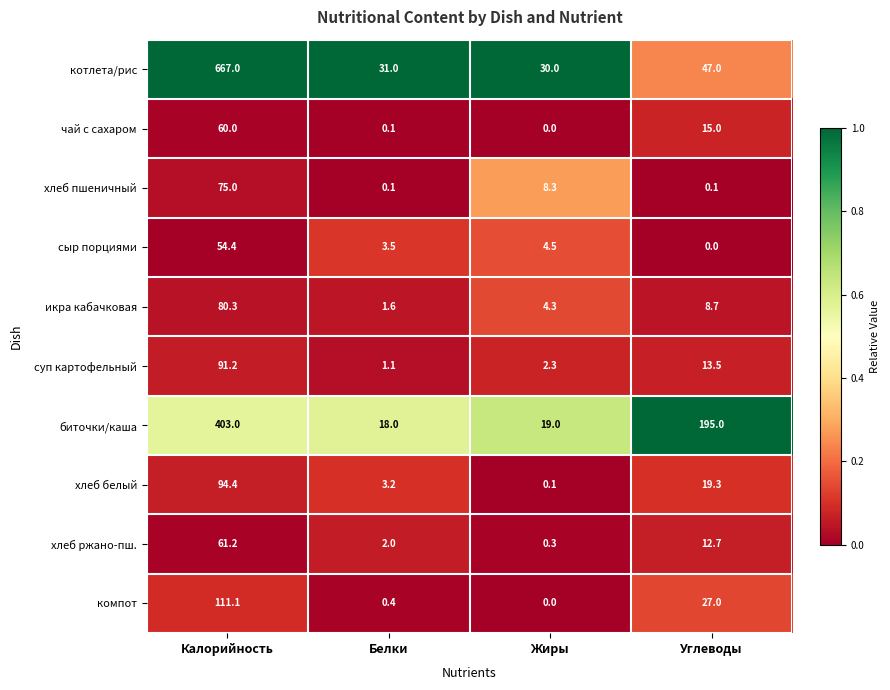

What is the greatest value displayed?

667.0